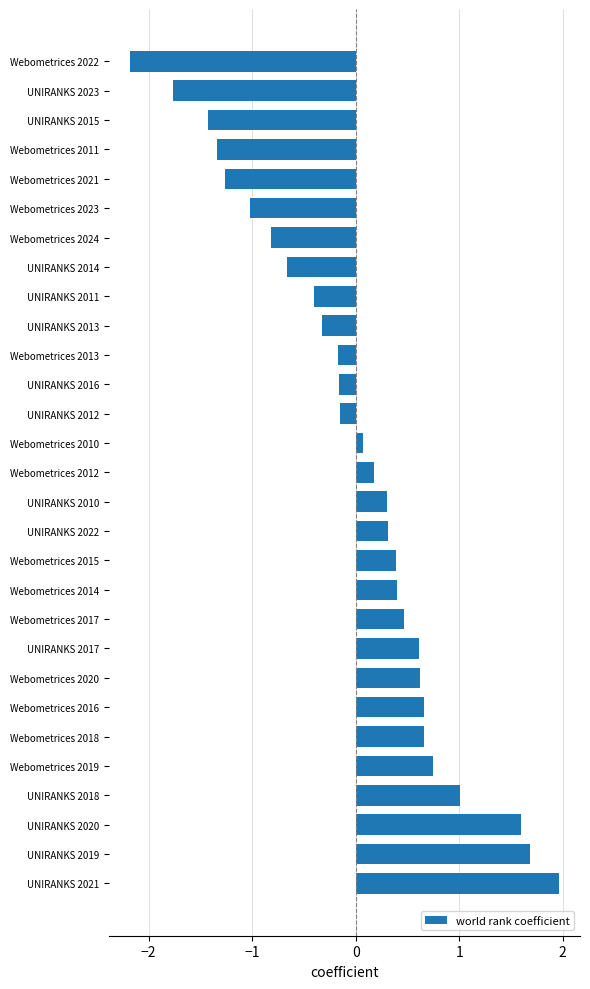

Between UNIRANKS 2017 and Webometrices 2022, which is larger?

UNIRANKS 2017